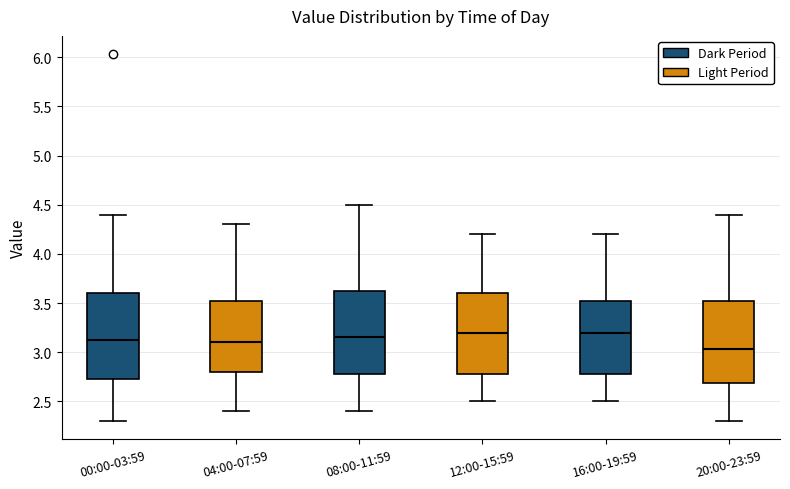

Where is the lower edge of the box for 20:00-23:59 on the y-axis? The values are not printed on the chart, so give them approximately, as read against the axis.

2.70